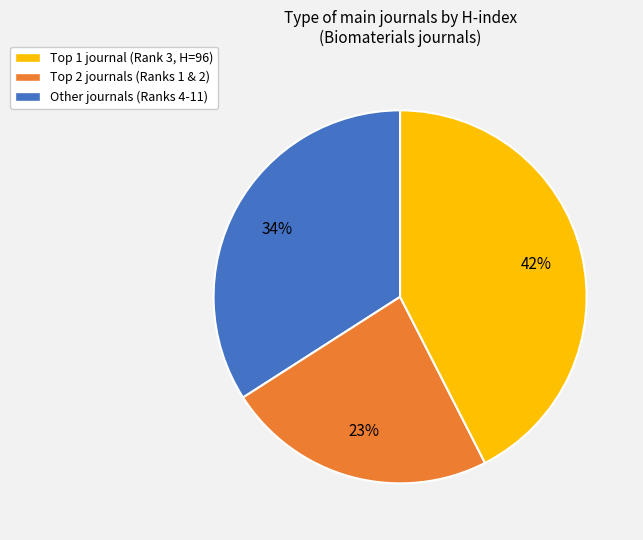

Is there a majority slice in this chart?

No